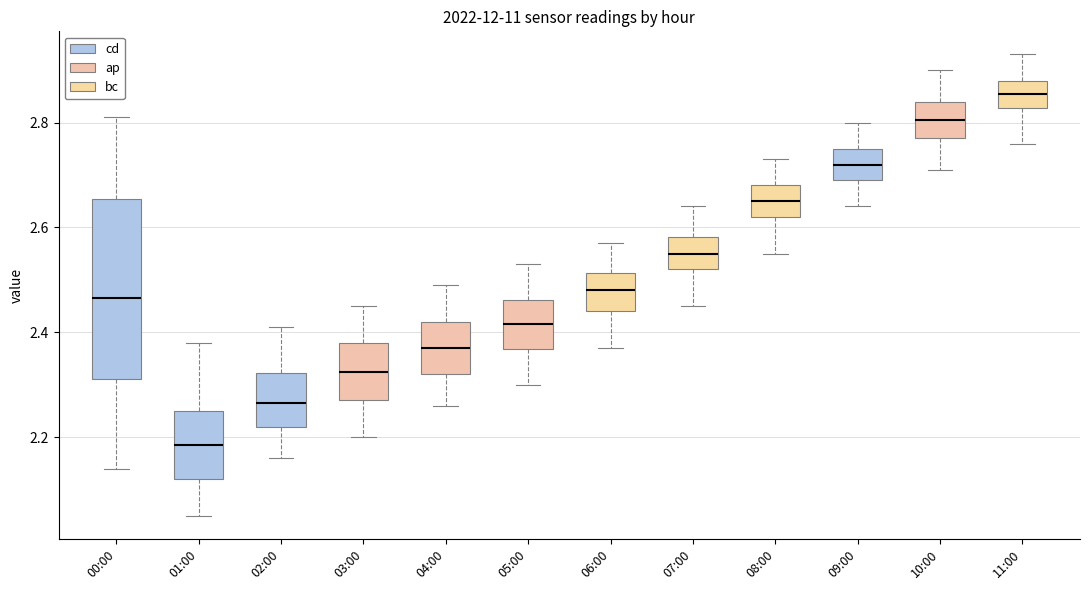

Reading left to right, transcribe this box plot: for each box, give where its median line is, the range the box spans, and where its two whiskers end, as read against the y-axis. The values are not printed on the chart, so give them approximately, as read against the axis.

00:00: median 2.46, box 2.32 to 2.66, whiskers 2.14 to 2.82
01:00: median 2.18, box 2.12 to 2.26, whiskers 2.06 to 2.38
02:00: median 2.26, box 2.22 to 2.32, whiskers 2.16 to 2.42
03:00: median 2.32, box 2.28 to 2.38, whiskers 2.20 to 2.46
04:00: median 2.38, box 2.32 to 2.42, whiskers 2.26 to 2.50
05:00: median 2.42, box 2.36 to 2.46, whiskers 2.30 to 2.54
06:00: median 2.48, box 2.44 to 2.52, whiskers 2.38 to 2.58
07:00: median 2.56, box 2.52 to 2.58, whiskers 2.46 to 2.64
08:00: median 2.66, box 2.62 to 2.68, whiskers 2.56 to 2.74
09:00: median 2.72, box 2.70 to 2.76, whiskers 2.64 to 2.80
10:00: median 2.80, box 2.78 to 2.84, whiskers 2.72 to 2.90
11:00: median 2.86, box 2.82 to 2.88, whiskers 2.76 to 2.94